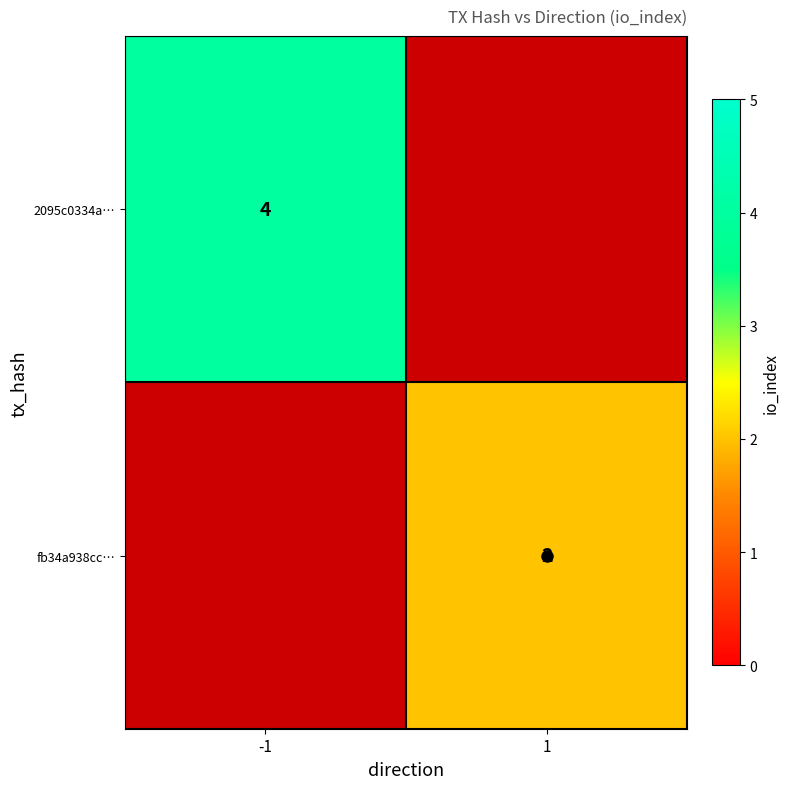

Which category has the highest value across all series?

-1